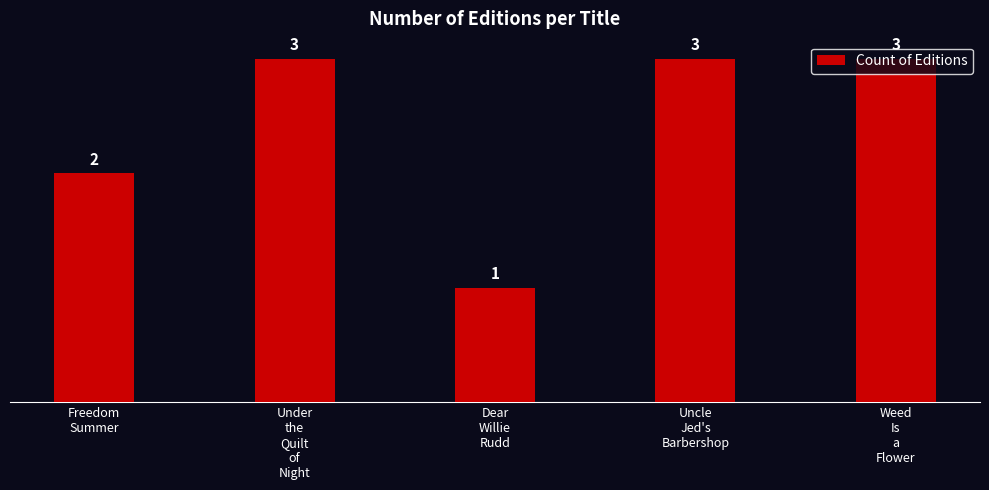

How many values are between 2 and 3?

4